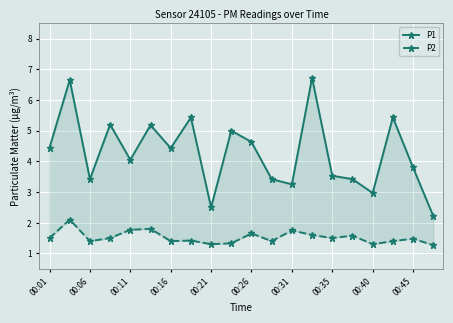

The P2 series shows 1.8 at 00:45. True or false?

False